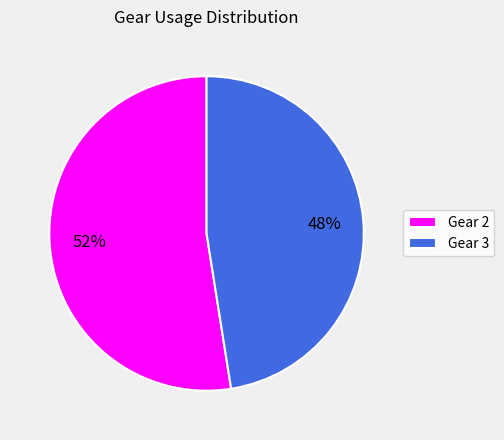

What is the largest slice in the pie chart?

Gear 2